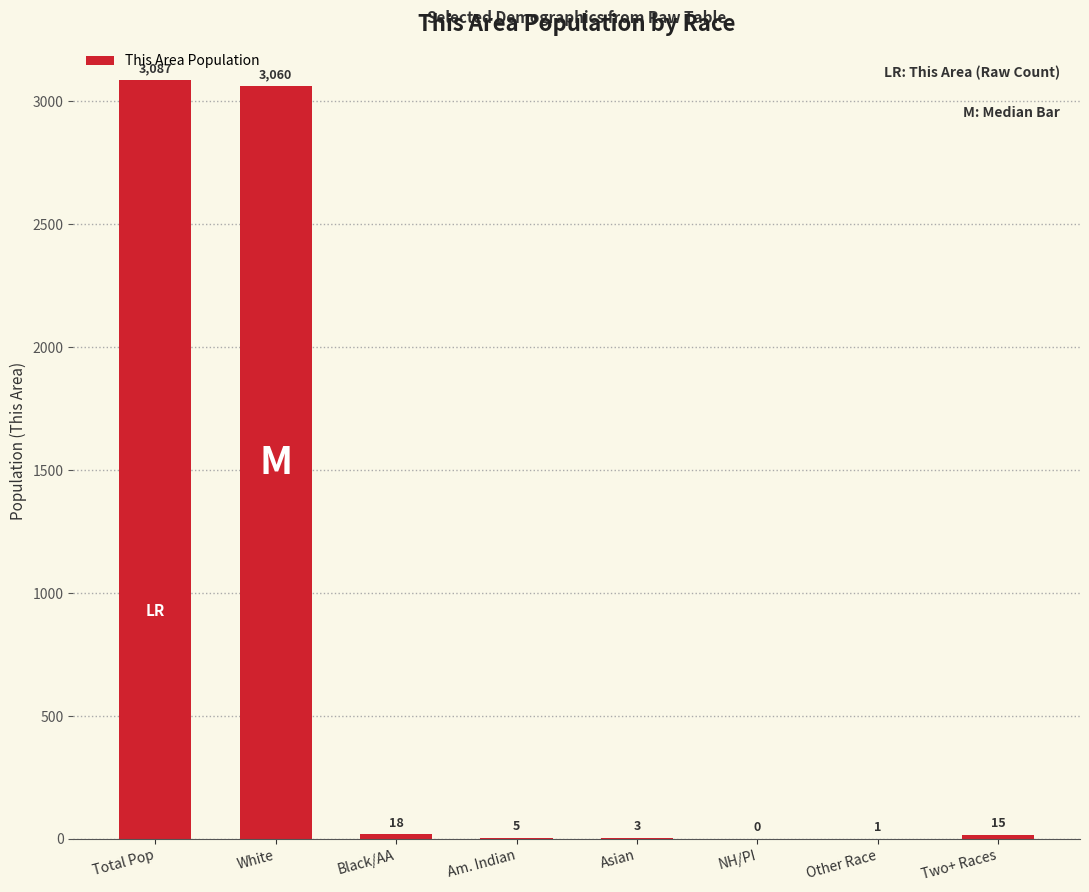

Is it true that the value at Total Pop is 3087?

True